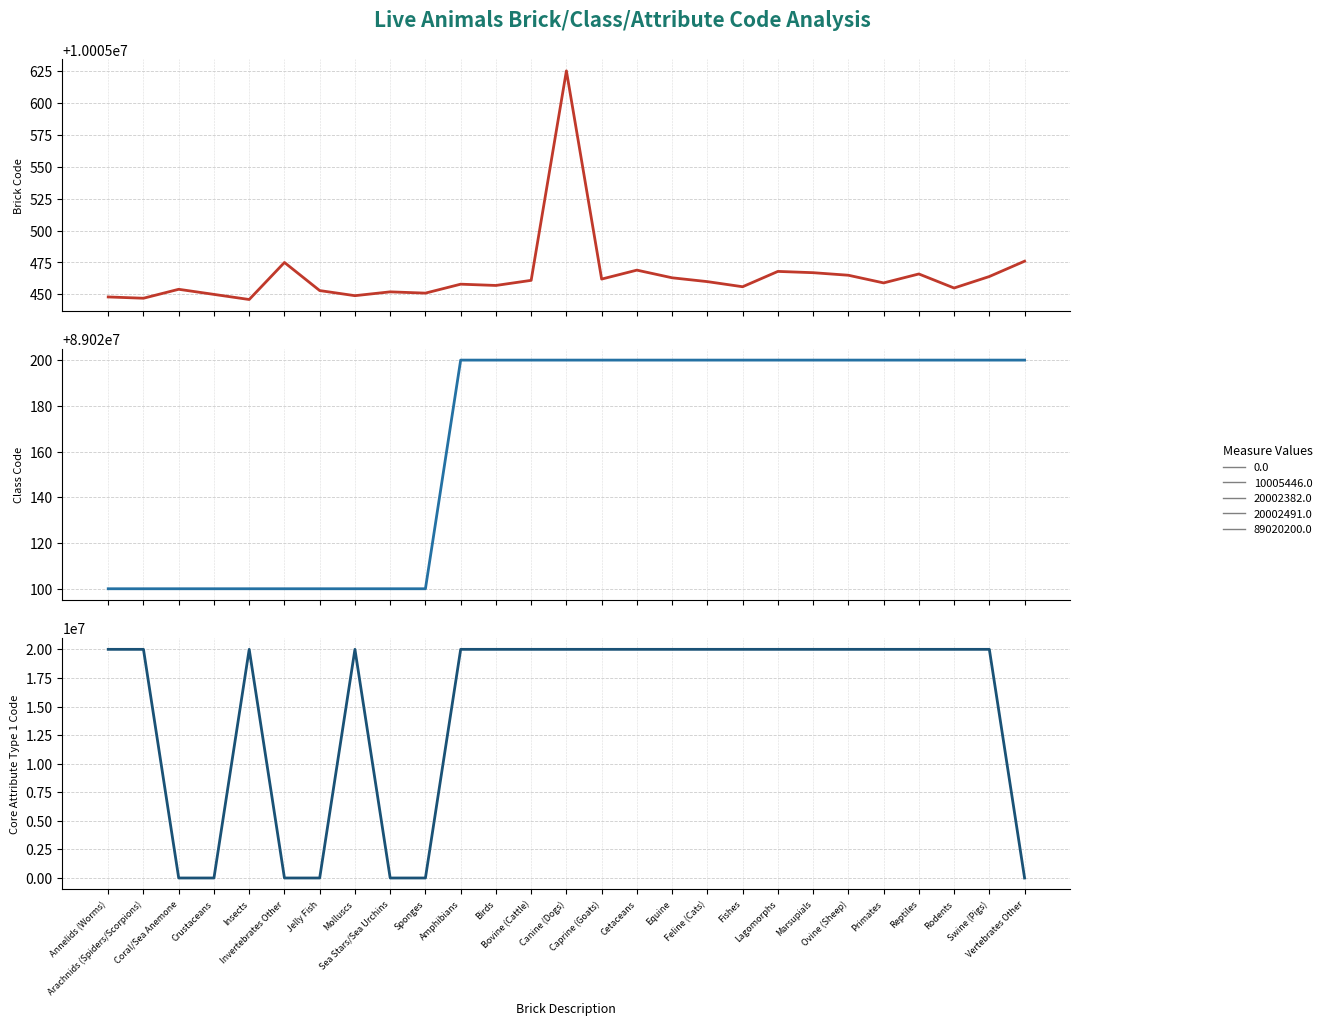

What is the spread (max minus min) of values at Vertebrates Other?

89020200